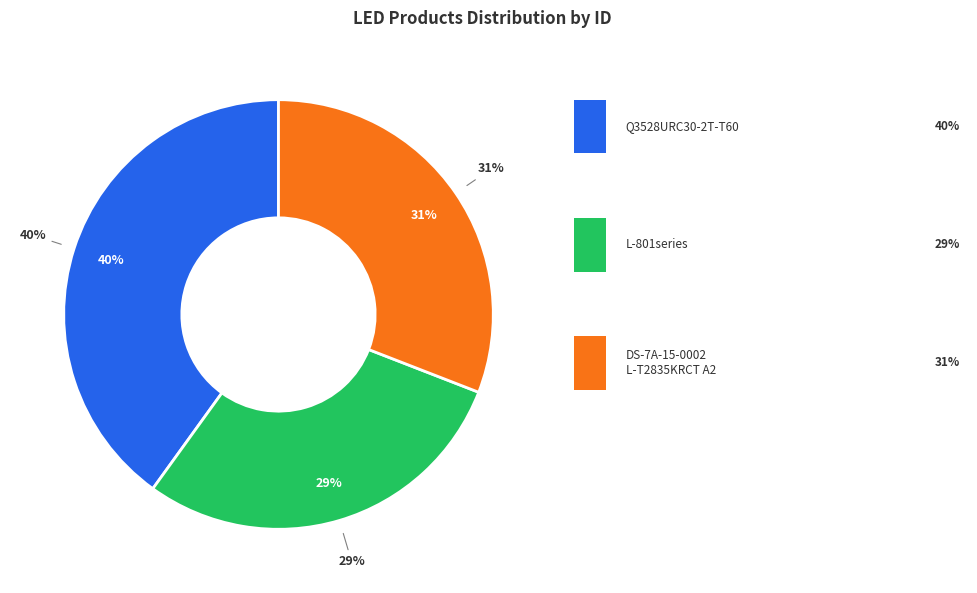

Rank the categories by value from lowest to highest.

L-801series, DS-7A-15-0002 L-T2835KRCT A2, Q3528URC30-2T-T60